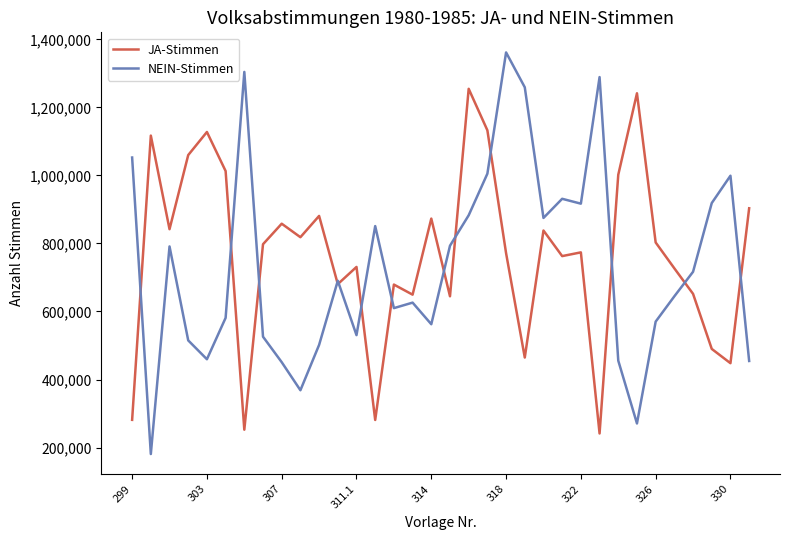

What is the maximum value for NEIN-Stimmen?

1361482